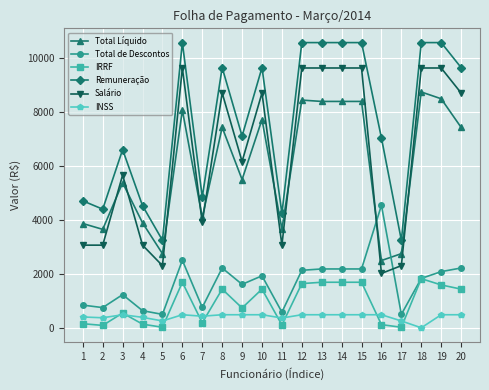

True or false: Remuneração and Total de Descontos intersect in this chart.

False